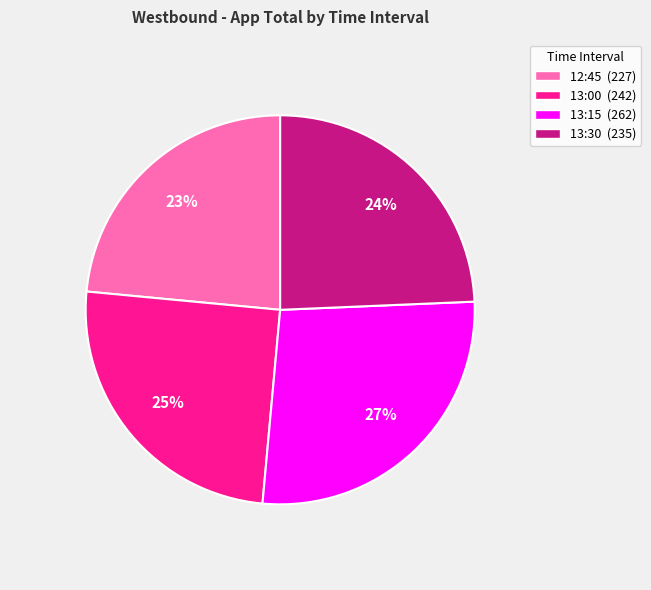

Do 13:15 (262) and 13:00 (242) together represent more than half of the pie?

Yes